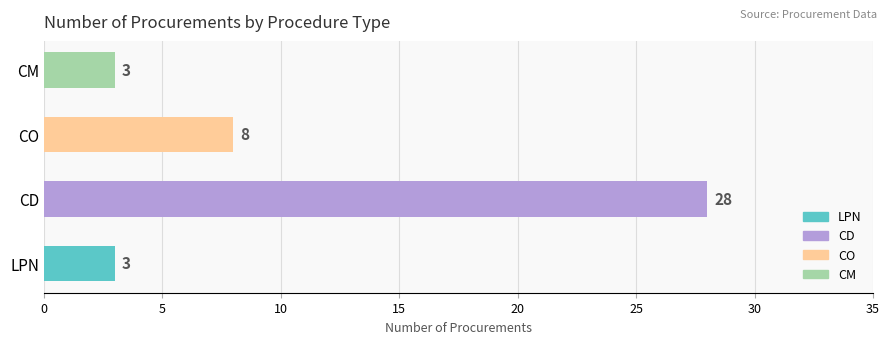

What is the value of the 3rd bar from the left?

8